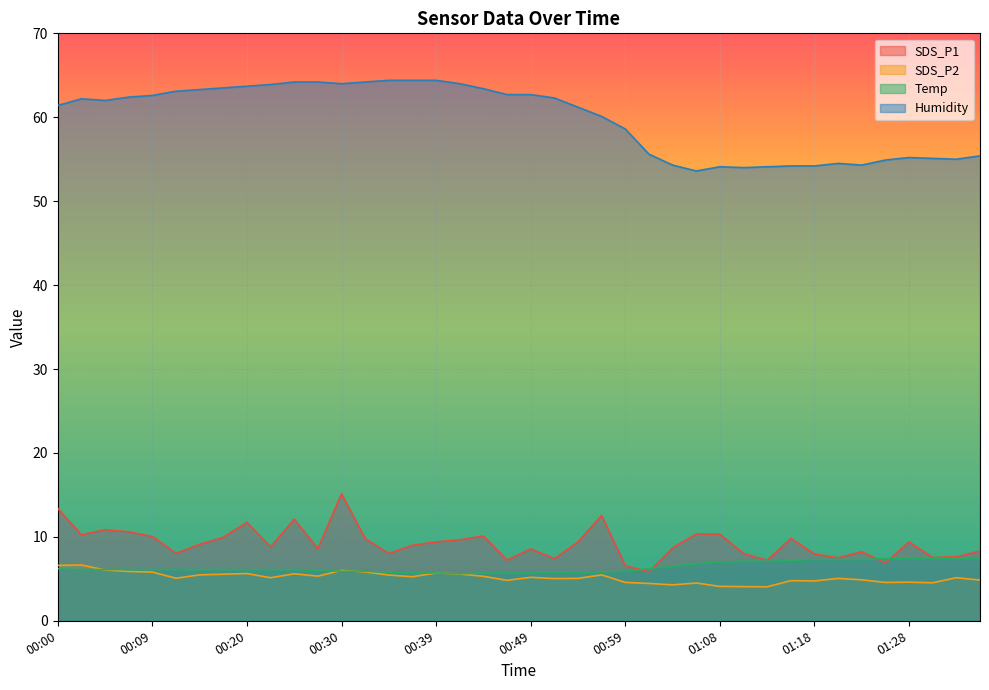

How many data points does each series have?

40